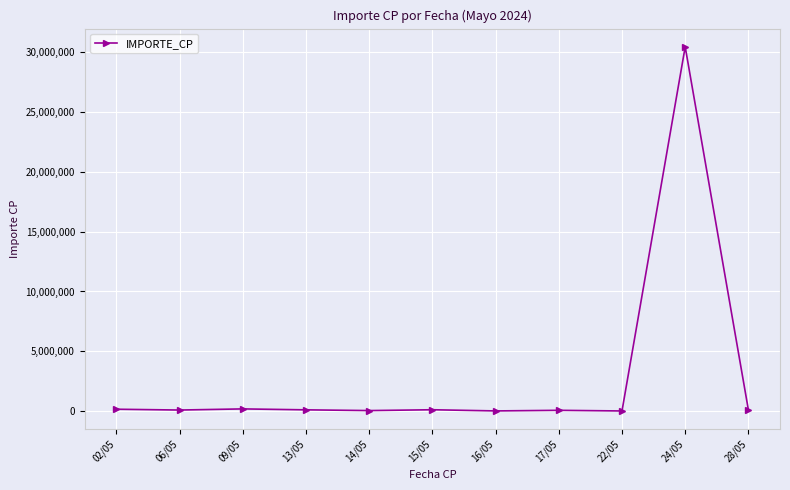

What is the average value?

2842292.4